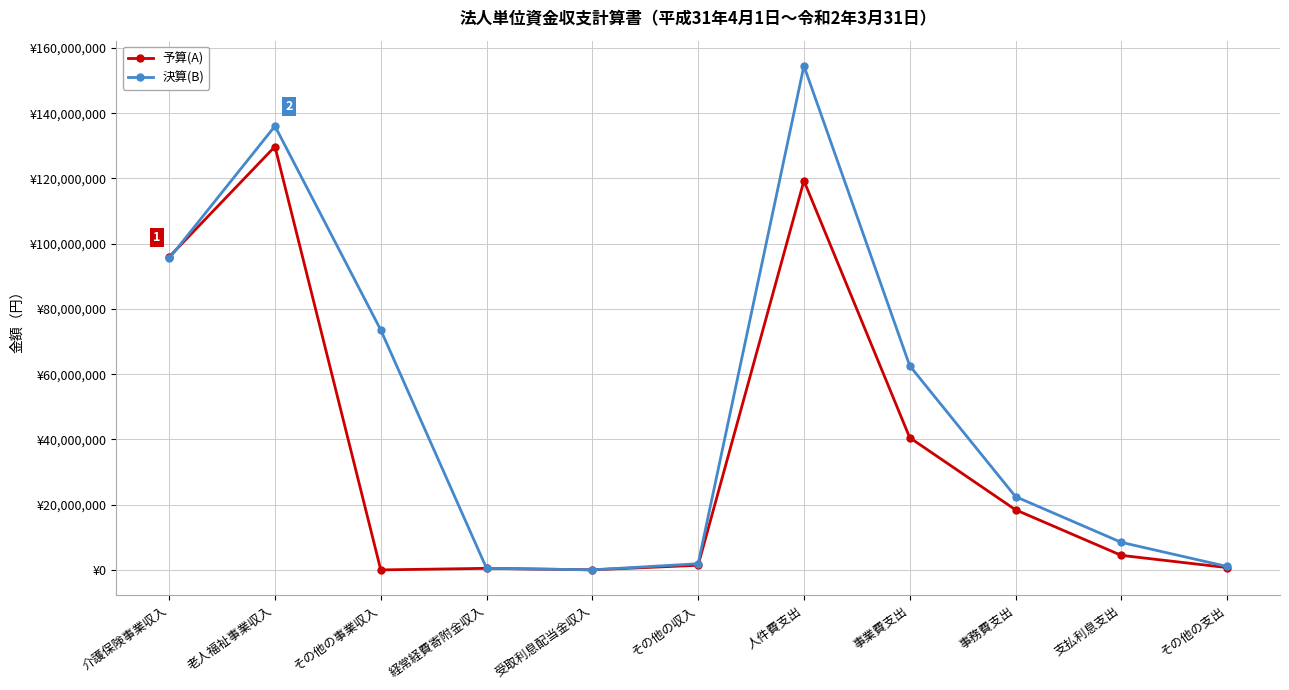

Is this an area chart (filled region under the line)?

No